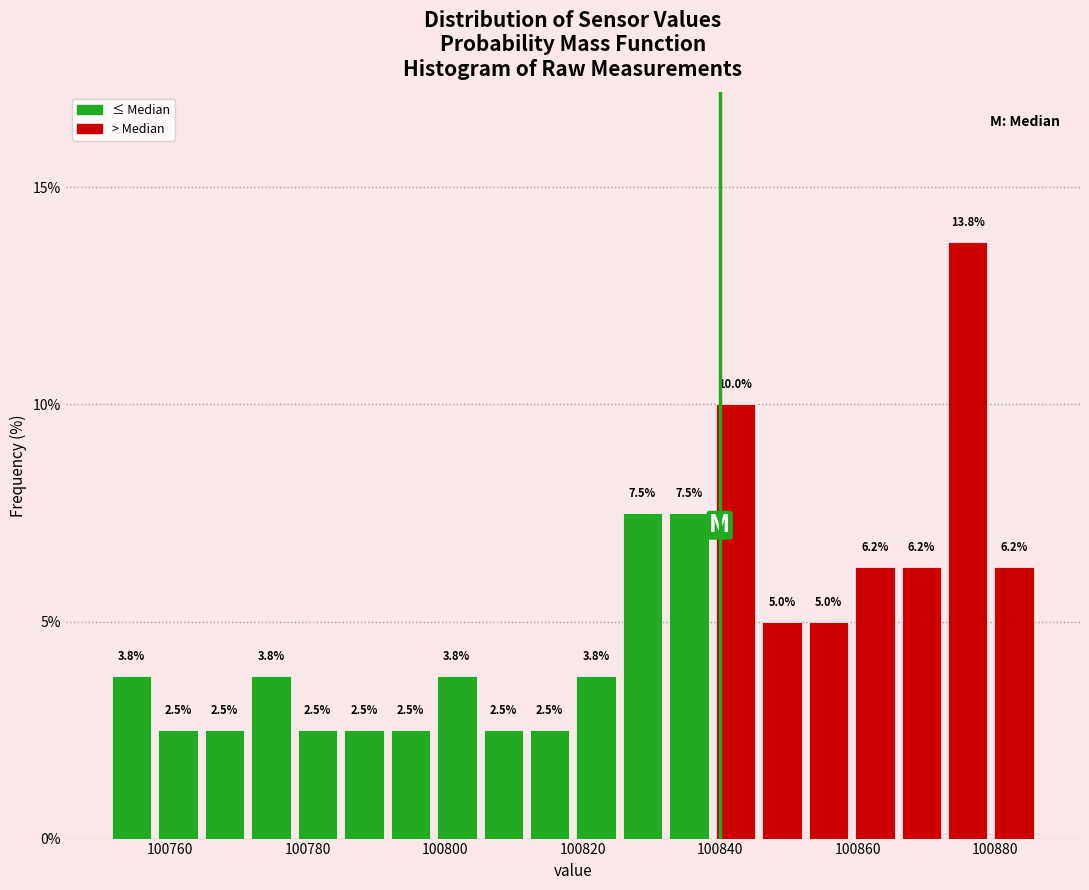

Around what value on the x-axis is the tallest bar? Give the approximate position of its centre, as read against the axis.

100876